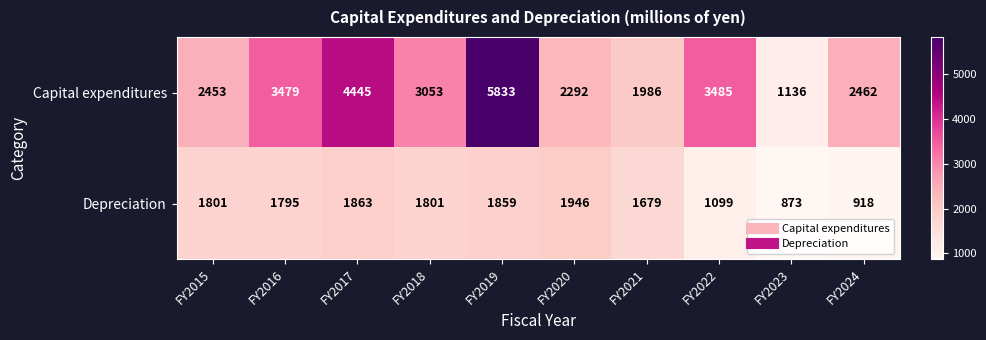

Reading right to left, transcribe all the data shown in this chart.

Capital expenditures: FY2024=2462	FY2023=1136	FY2022=3485	FY2021=1986	FY2020=2292	FY2019=5833	FY2018=3053	FY2017=4445	FY2016=3479	FY2015=2453
Depreciation: FY2024=918	FY2023=873	FY2022=1099	FY2021=1679	FY2020=1946	FY2019=1859	FY2018=1801	FY2017=1863	FY2016=1795	FY2015=1801